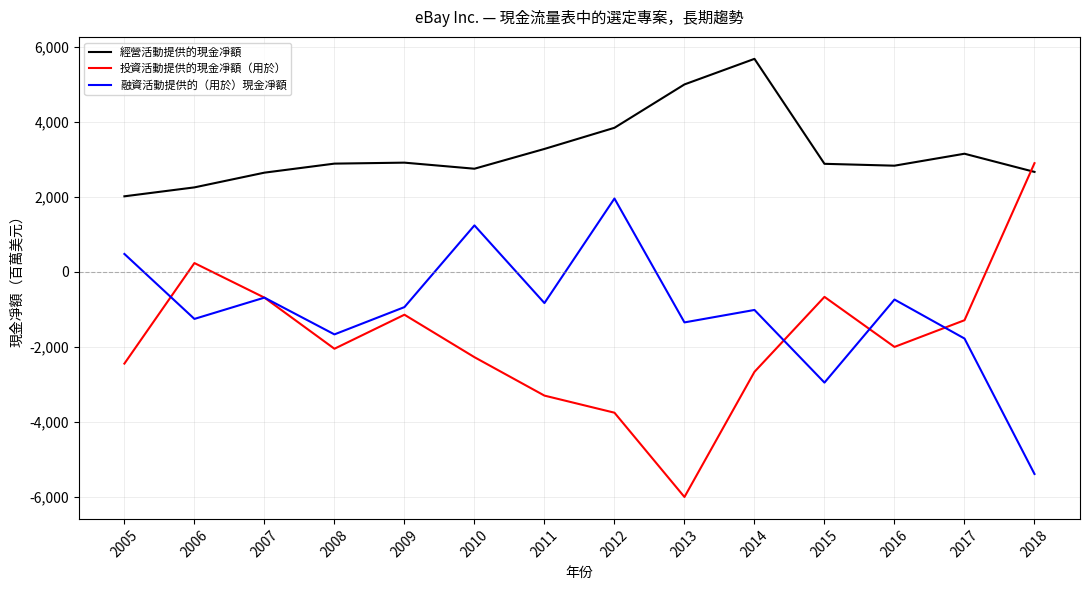

What are all the series names shown in the legend?

經營活動提供的現金凈額, 投資活動提供的現金凈額（用於）, 融資活動提供的（用於）現金凈額